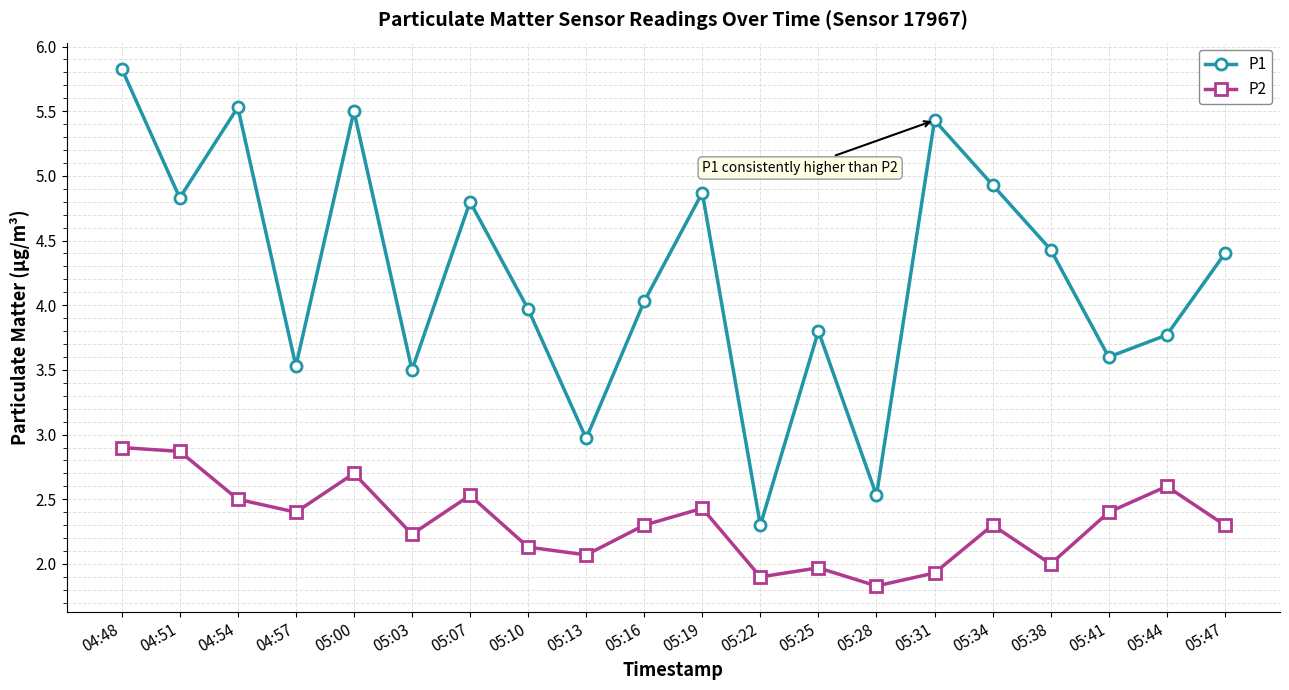

What is the label of the 14th point from the left?

05:28